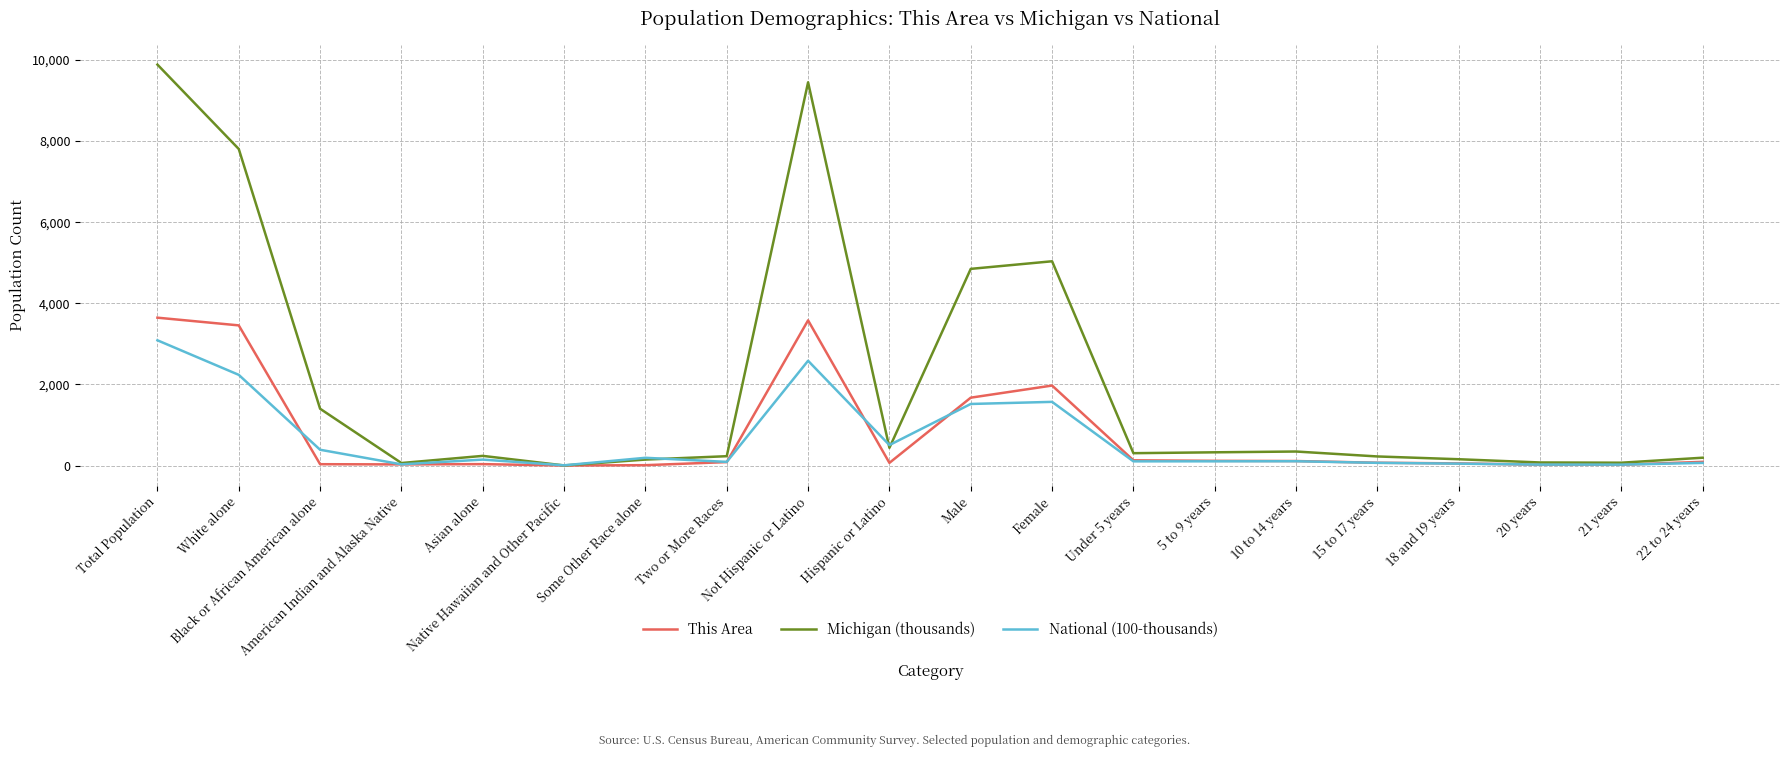

How many lines are shown in the chart?

3